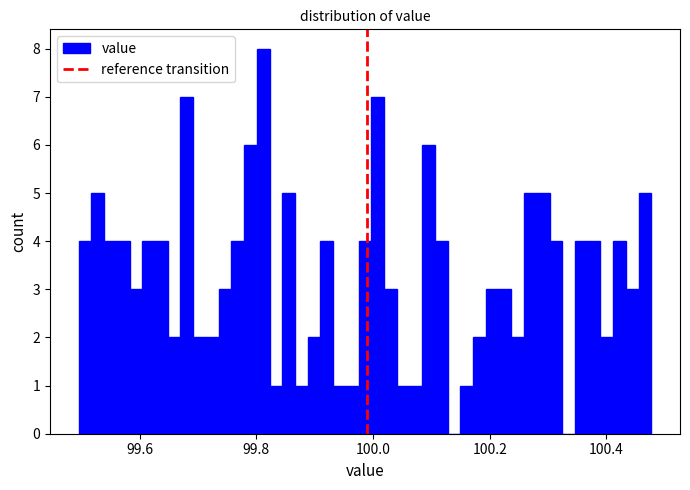

Read against the x-axis, roughly where is the centre of the tallest bar?

99.82